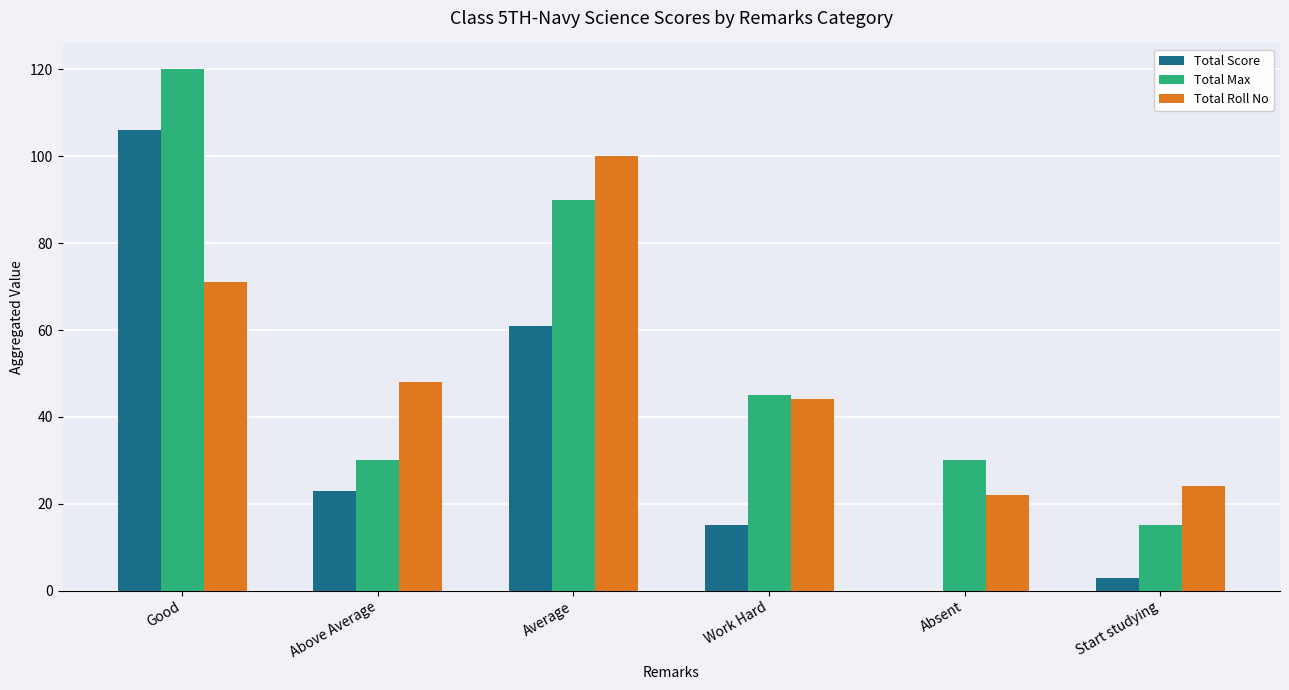

What value does the Total Max series have at Above Average, to the nearest 10?

30